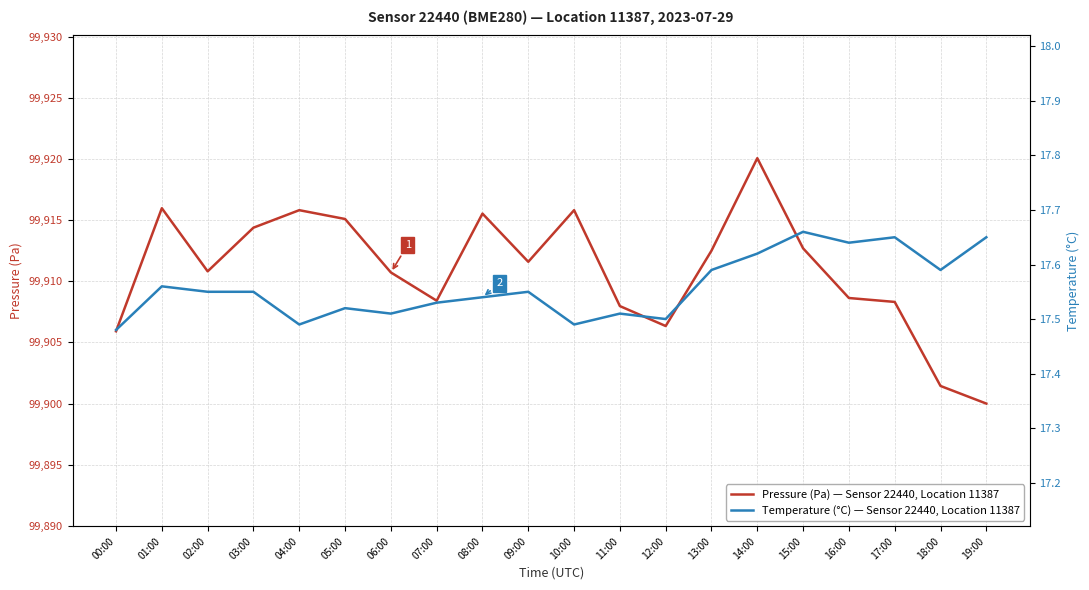

What is the lowest value of the Pressure (Pa) — Sensor 22440, Location 11387 series?

99900.0